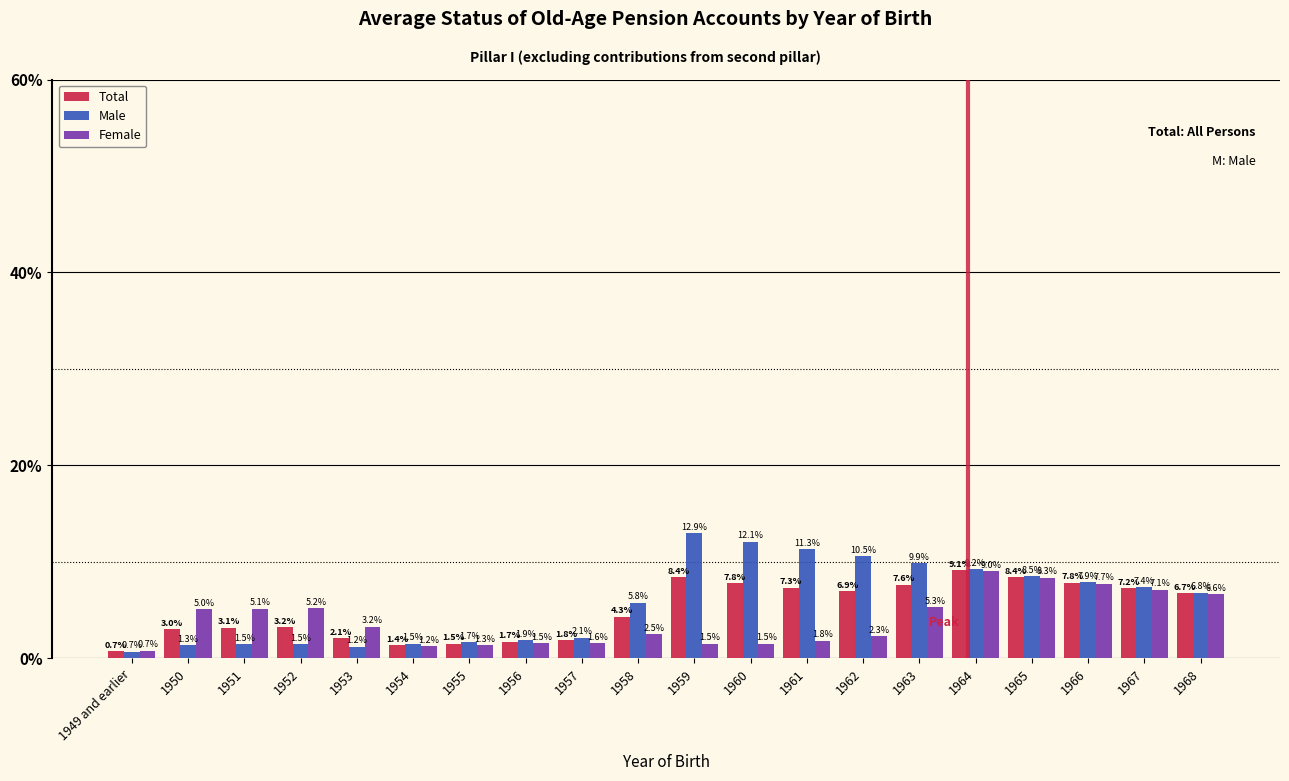

Reading right to left, list all the values displayed in this chart.

Total: 6.7	7.2	7.8	8.4	9.1	7.6	6.9	7.3	7.8	8.4	4.3	1.8	1.7	1.5	1.4	2.1	3.2	3.1	3.0	0.7
Male: 6.8	7.4	7.9	8.5	9.2	9.9	10.5	11.3	12.1	12.9	5.8	2.1	1.9	1.7	1.5	1.2	1.5	1.5	1.3	0.7
Female: 6.6	7.1	7.7	8.3	9.0	5.3	2.3	1.8	1.5	1.5	2.5	1.6	1.5	1.3	1.2	3.2	5.2	5.1	5.0	0.7